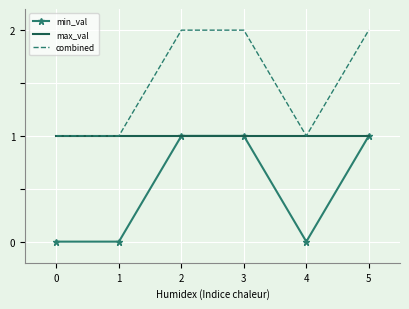

True or false: combined and min_val cross at least once.

False